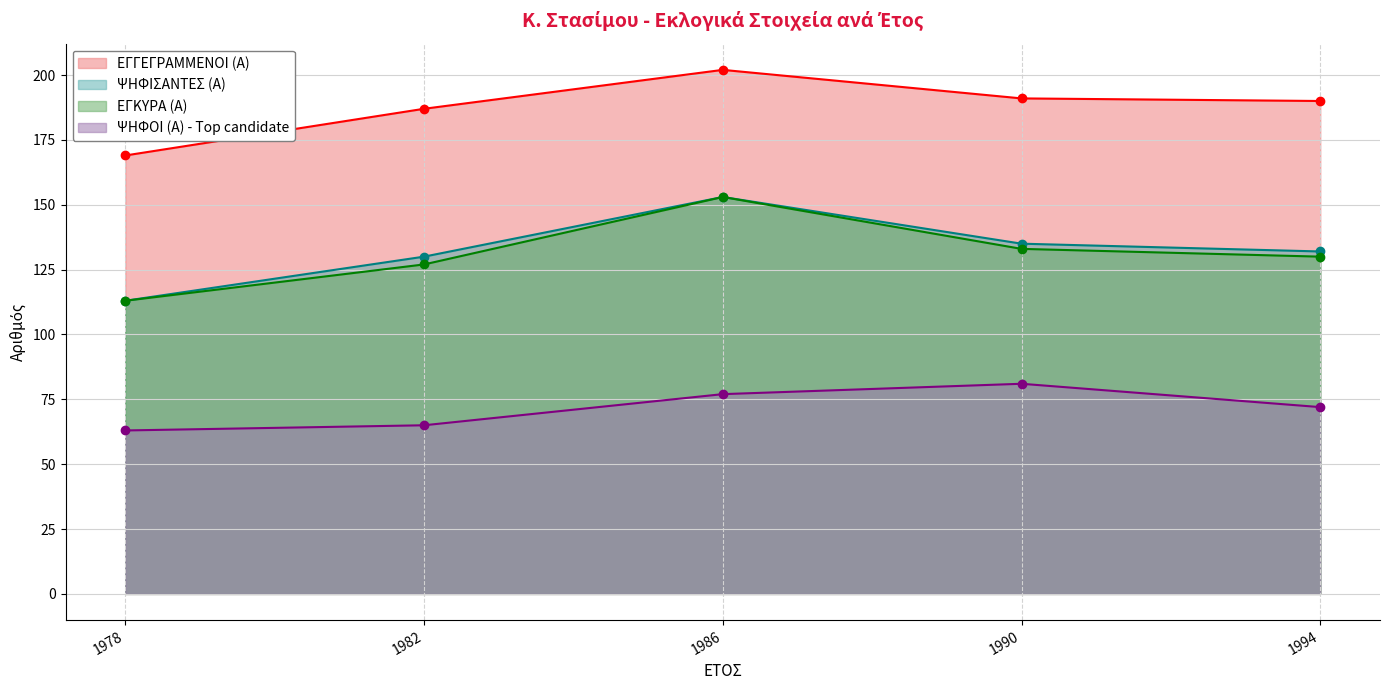

What are all the series names shown in the legend?

ΕΓΓΕΓΡΑΜΜΕΝΟΙ (Α), ΨΗΦΙΣΑΝΤΕΣ (Α), ΕΓΚΥΡΑ (Α), ΨΗΦΟΙ (Α) - Top candidate